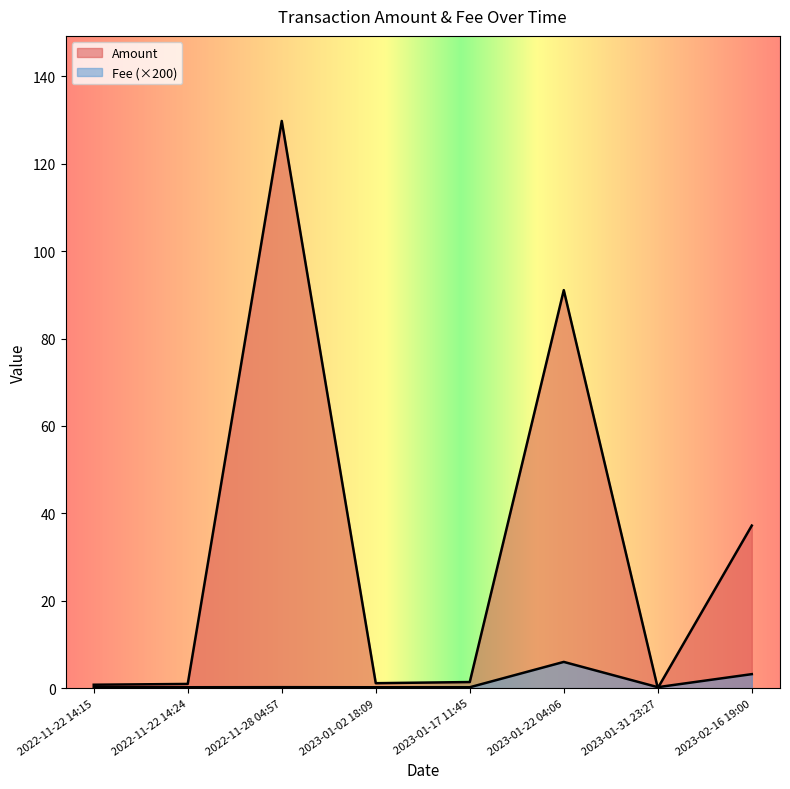

At which category does the chart reach its minimum across all series?

2023-01-31 23:27